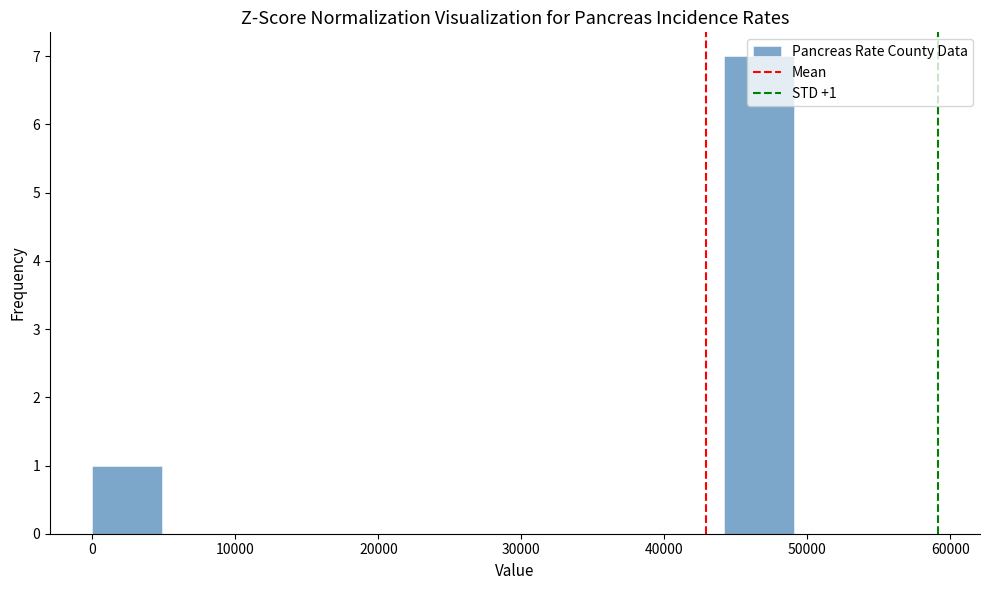

Over which range of the x-axis is the bar tallest?

44000 to 49000